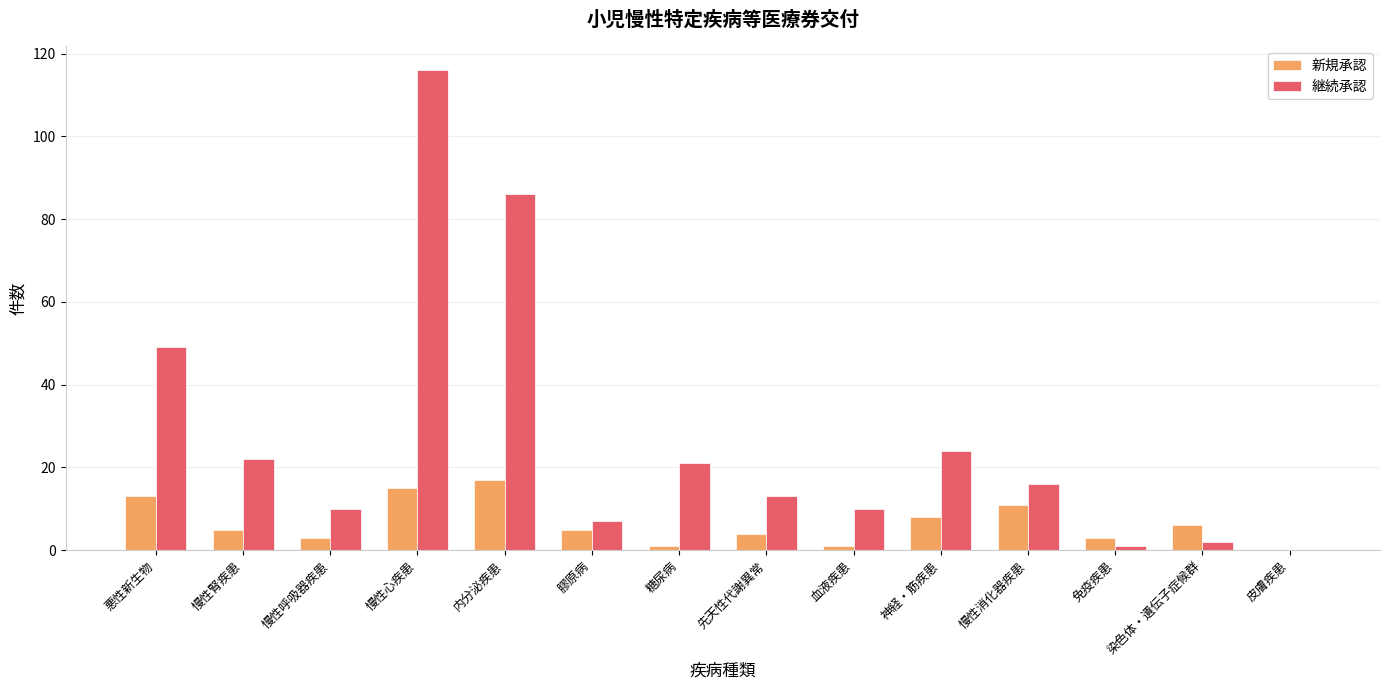

Between 慢性心疾患 and 血液疾患, which series saw the biggest shift?

継続承認